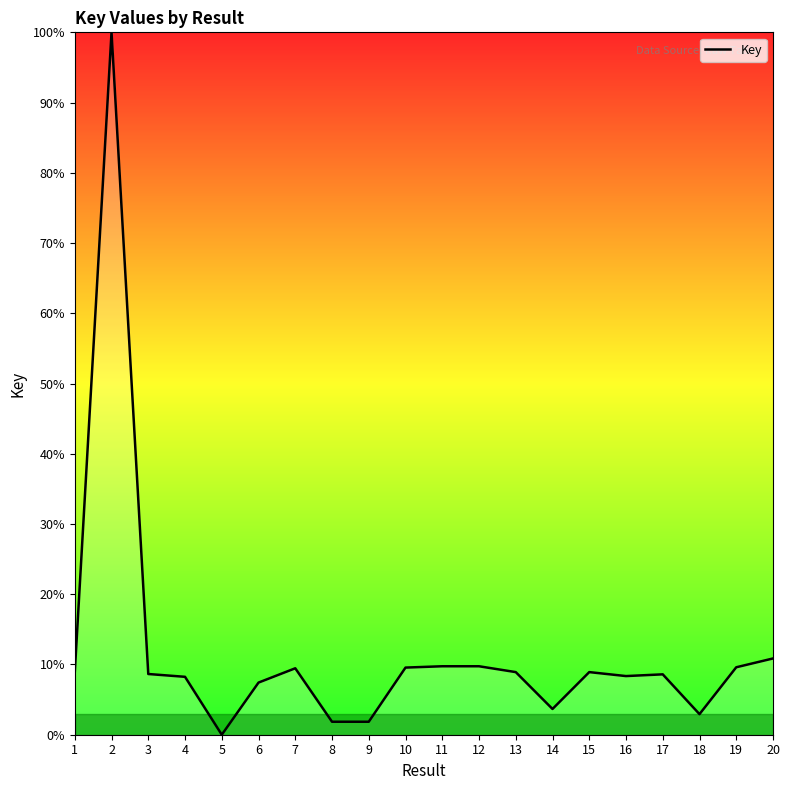

What is the change in value from 2 to 14?

-96.3